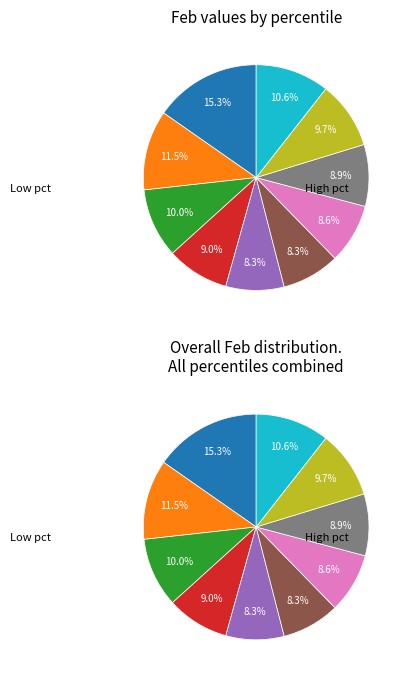

The pct15 slice represents 11% of the pie. True or false?

True